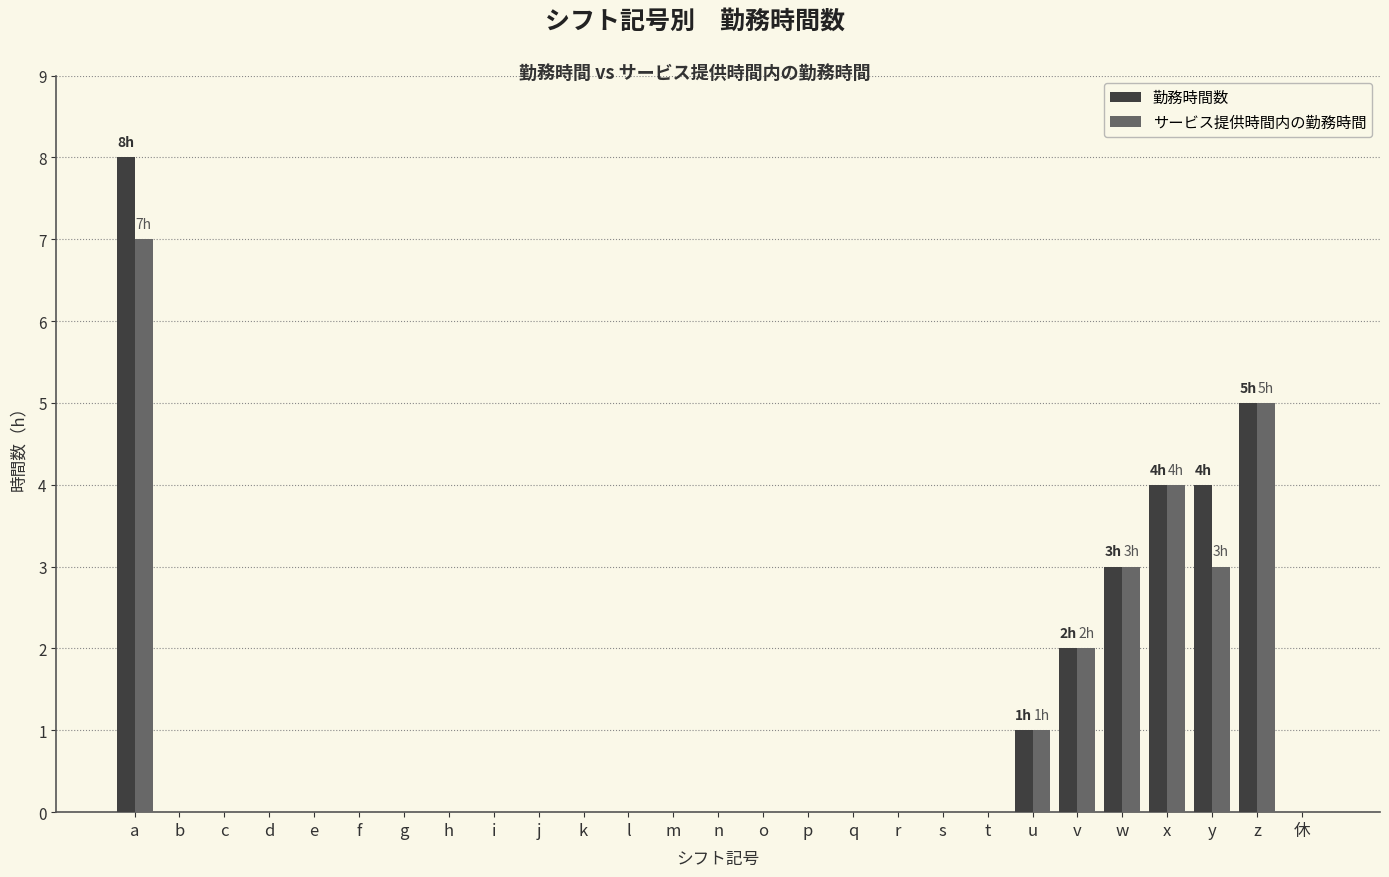

True or false: 勤務時間数 has a value of -5 at n.

False